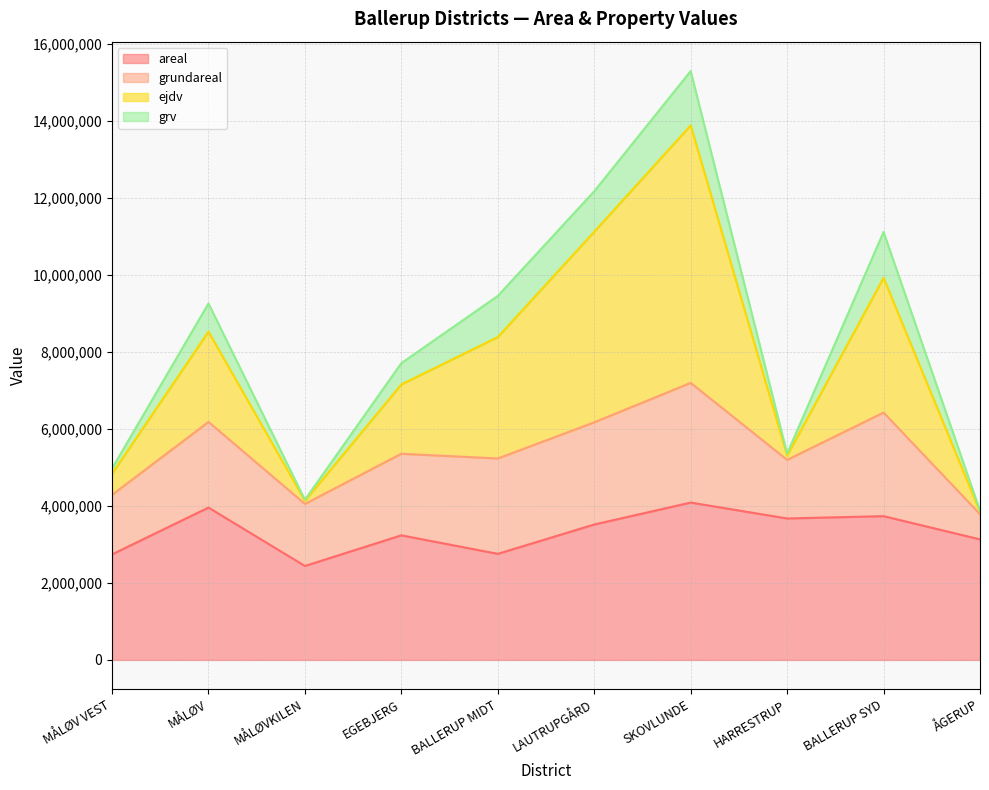

Does the chart display data point markers on the line(s)?

No